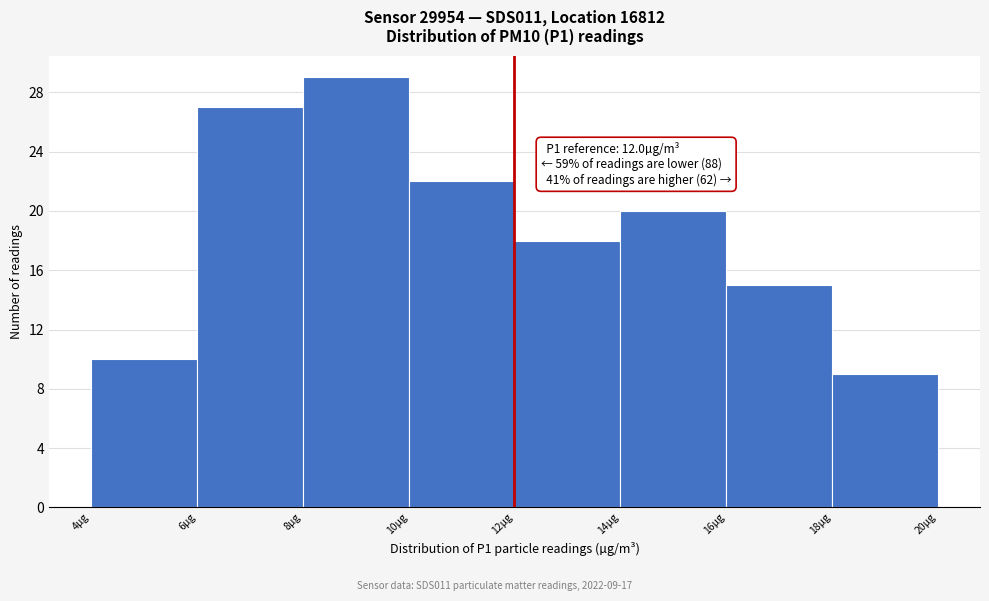

Over which range of the x-axis is the bar tallest?

8 to 10